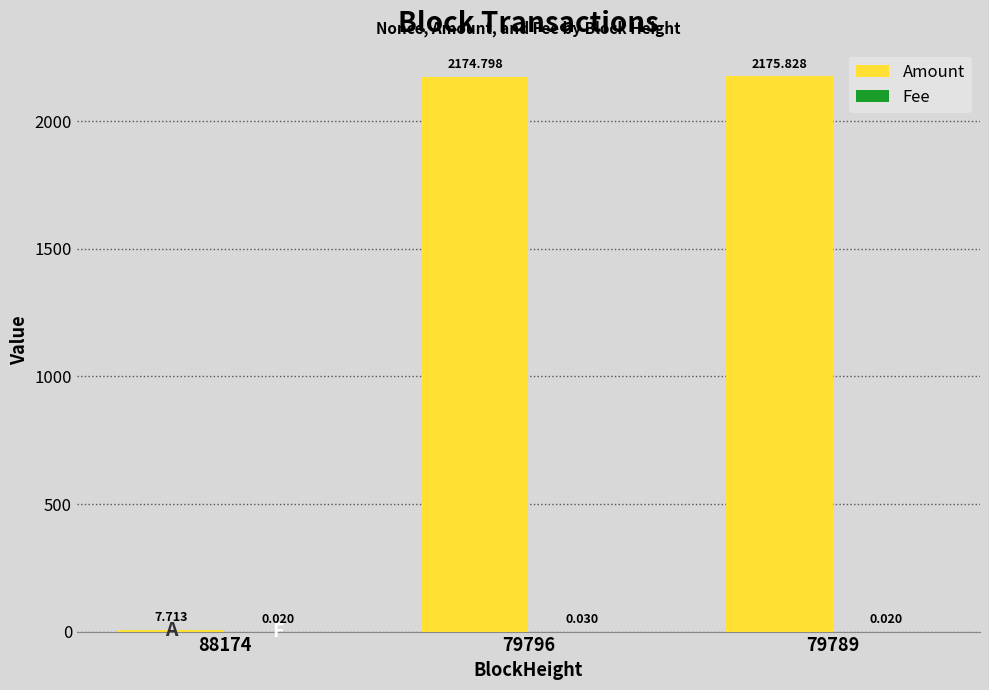

The value of Amount at 79796 is 2174.8. True or false?

True